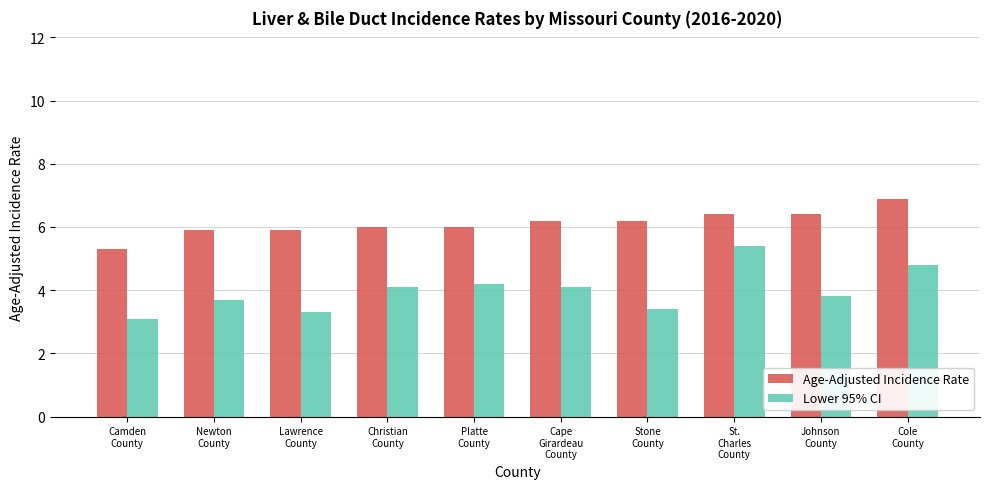

Are the bars horizontal?

No